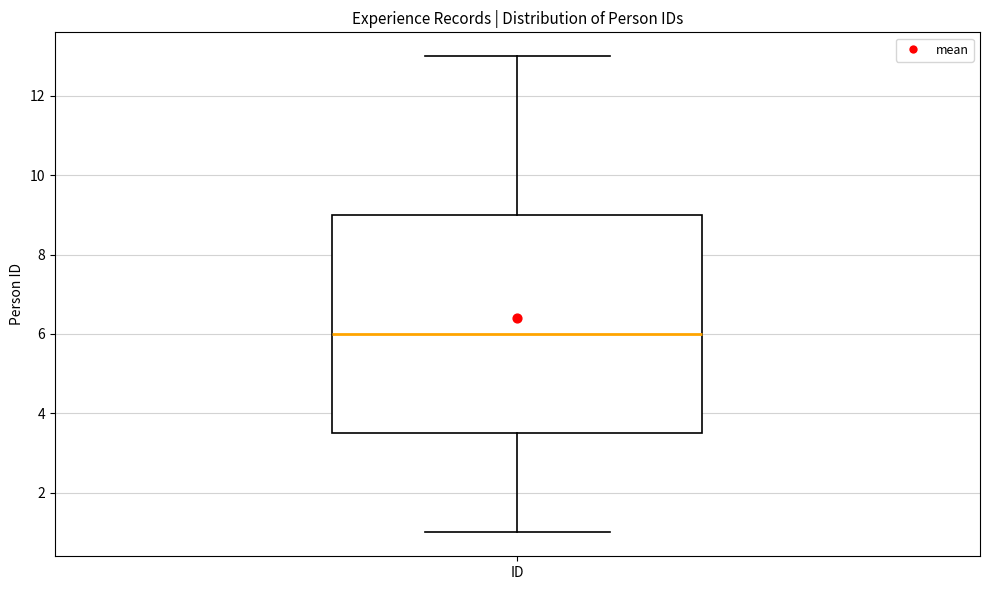

Transcribe this box plot: give where the median line is, the range the box spans, and where the two whiskers end, as read against the y-axis. The values are not printed on the chart, so give them approximately, as read against the axis.

median 6.0, box 3.6 to 9.0, whiskers 1.0 to 13.0